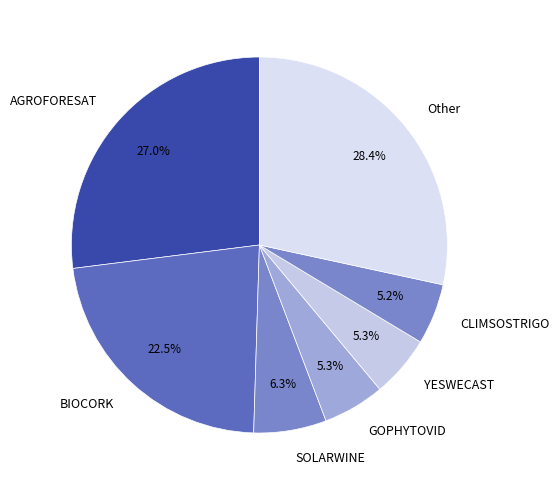

The CLIMSOSTRIGO slice represents 1% of the pie. True or false?

False